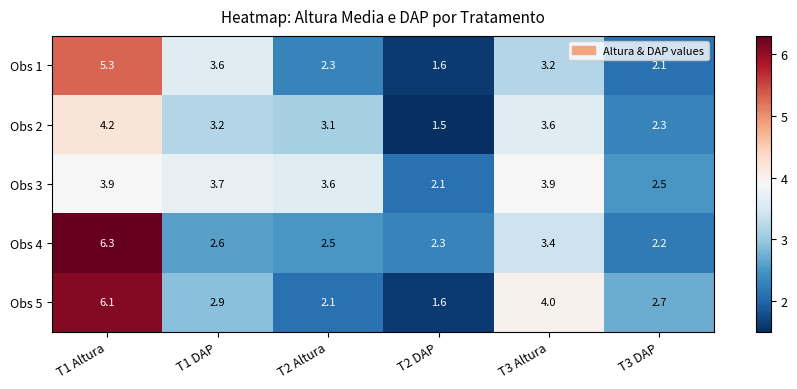

How many distinct data groups are displayed?

5